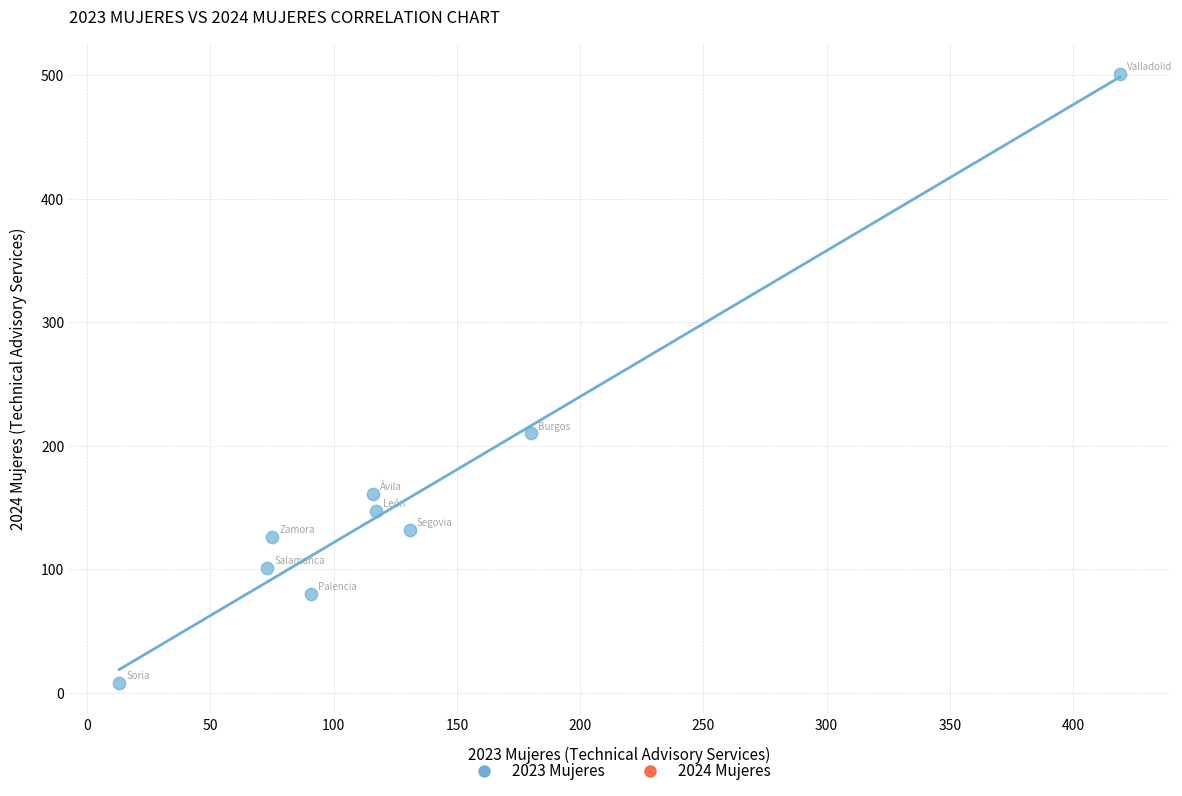

What Y value in the scatter plot is closest to 254?

210